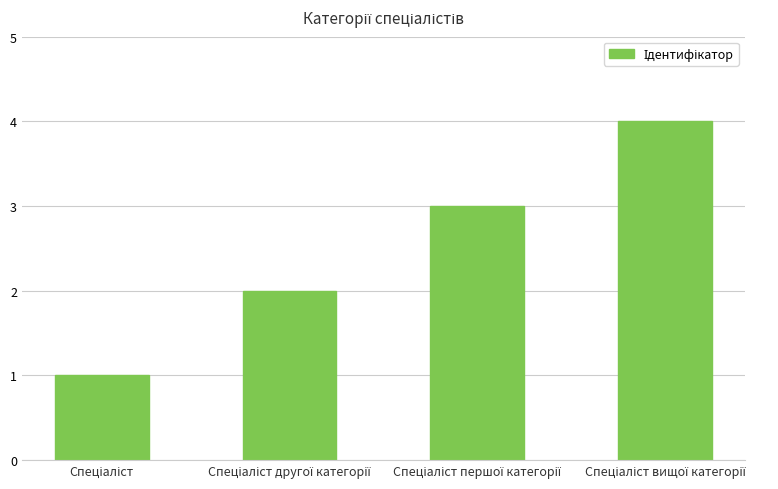

What is the sum of all values?

10